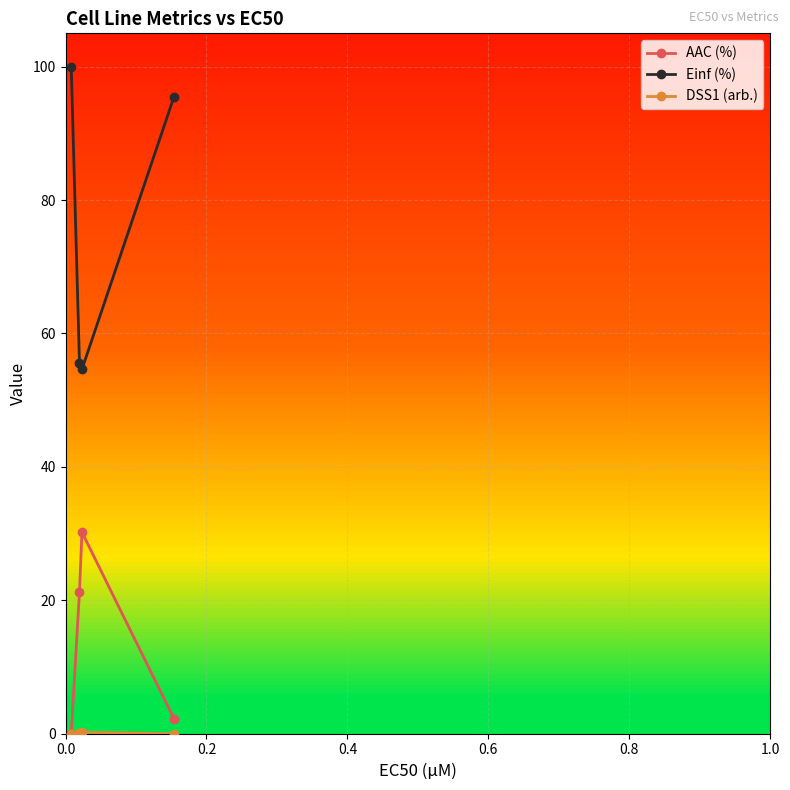

In AAC (%), how many points are higher than both neighbors (excluding endpoints)?

1